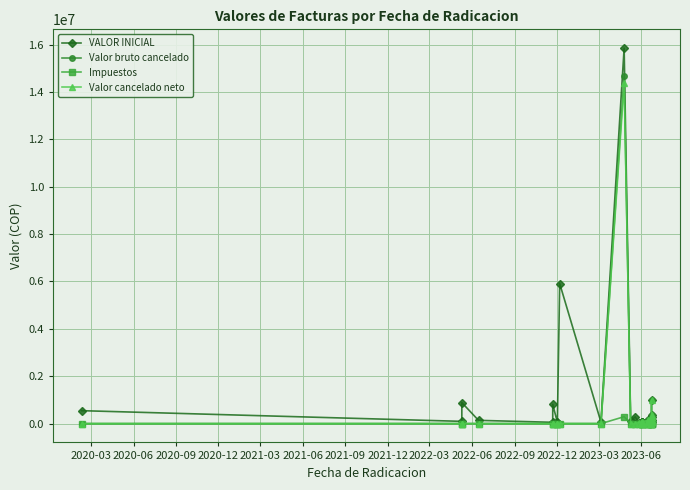

In Valor bruto cancelado, how many points are lower than both neighbors (excluding endpoints)?

1